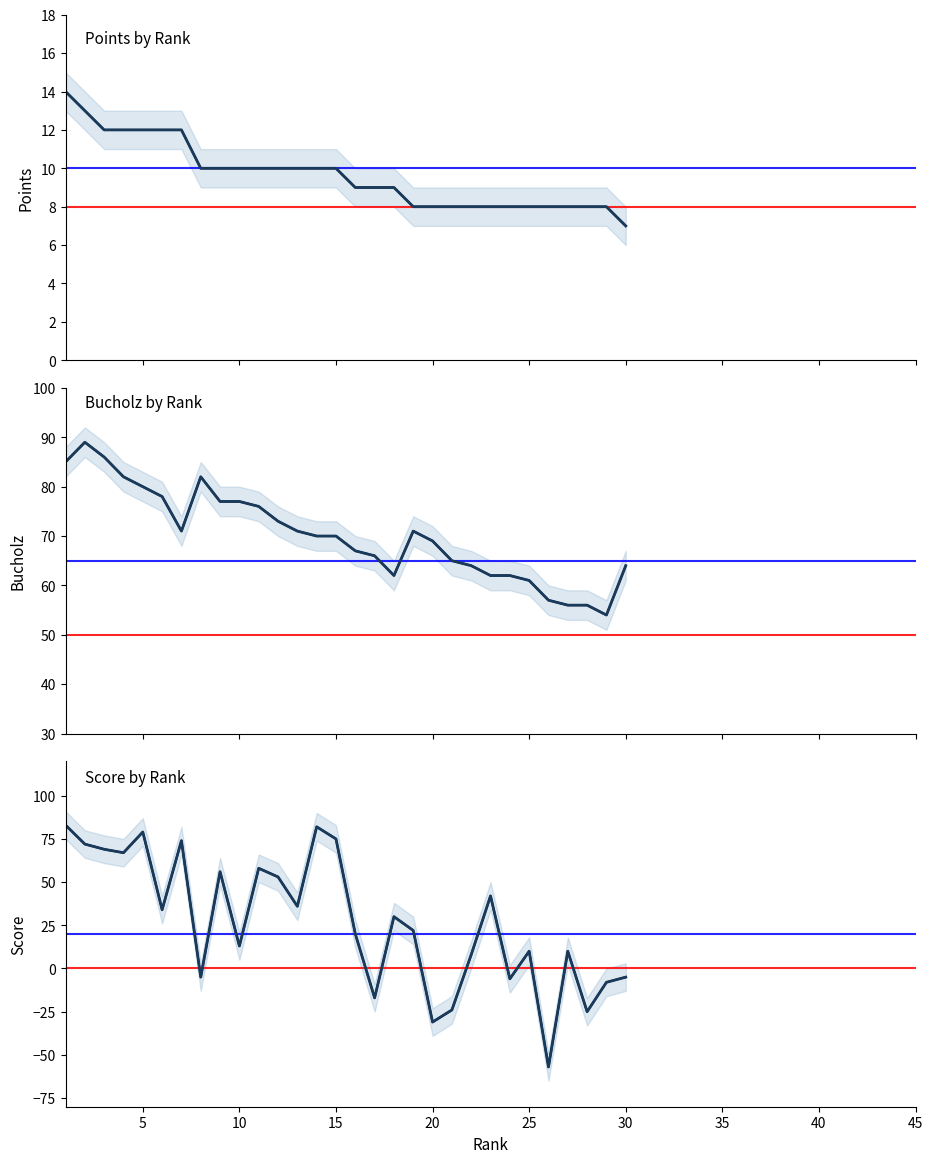

How many data points in Points (solid) are less than 10?

15